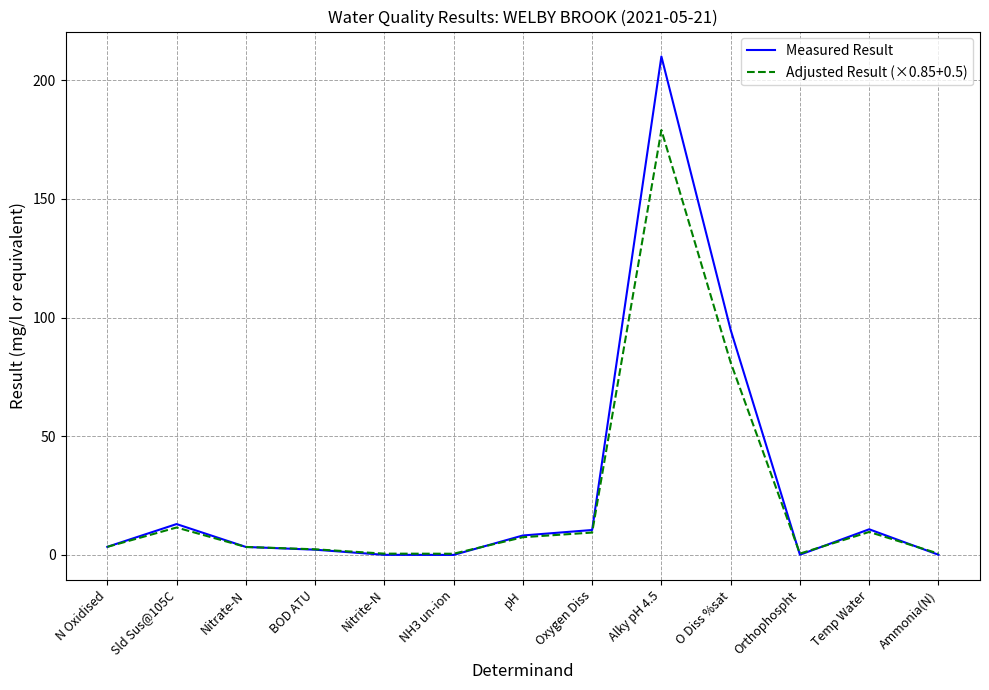

Between Alky pH 4.5 and O Diss %sat, which series saw the biggest shift?

Measured Result